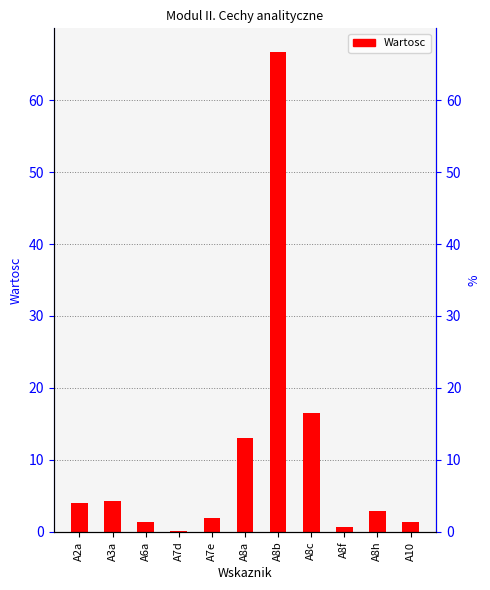

Is it true that the value at A2a is 4.0?

True